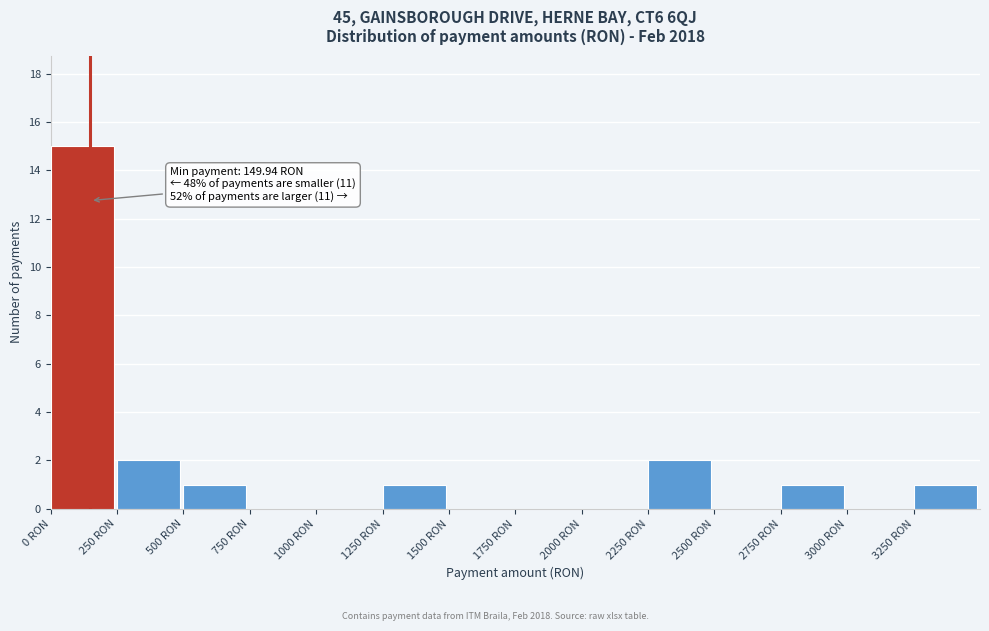

Over which range of the x-axis is the bar tallest?

0 to 250